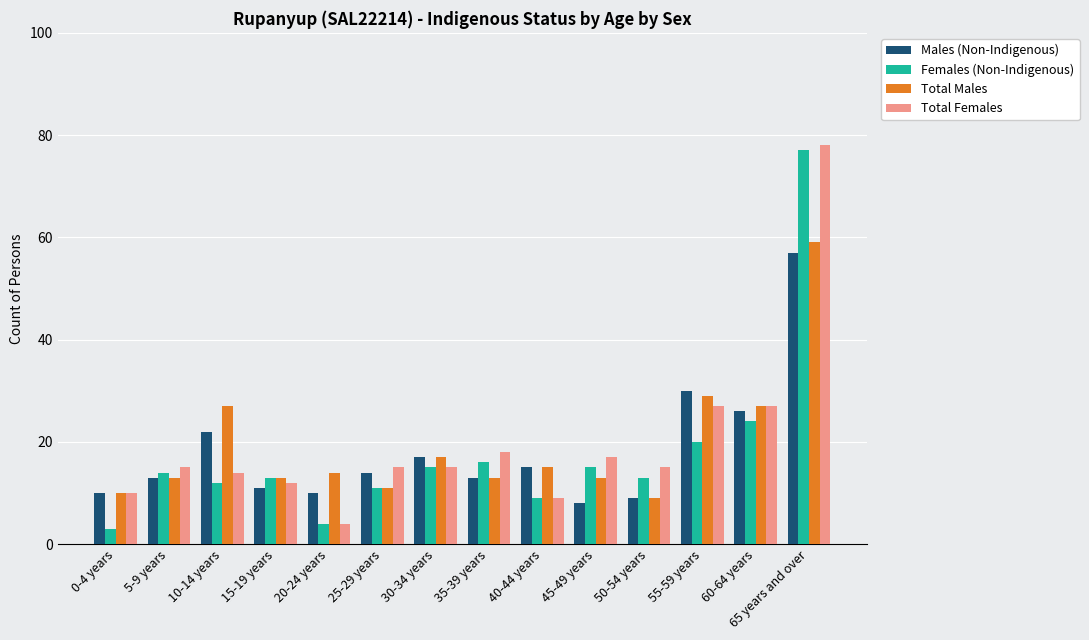

What is the difference between the highest and lowest values at 20-24 years?

10